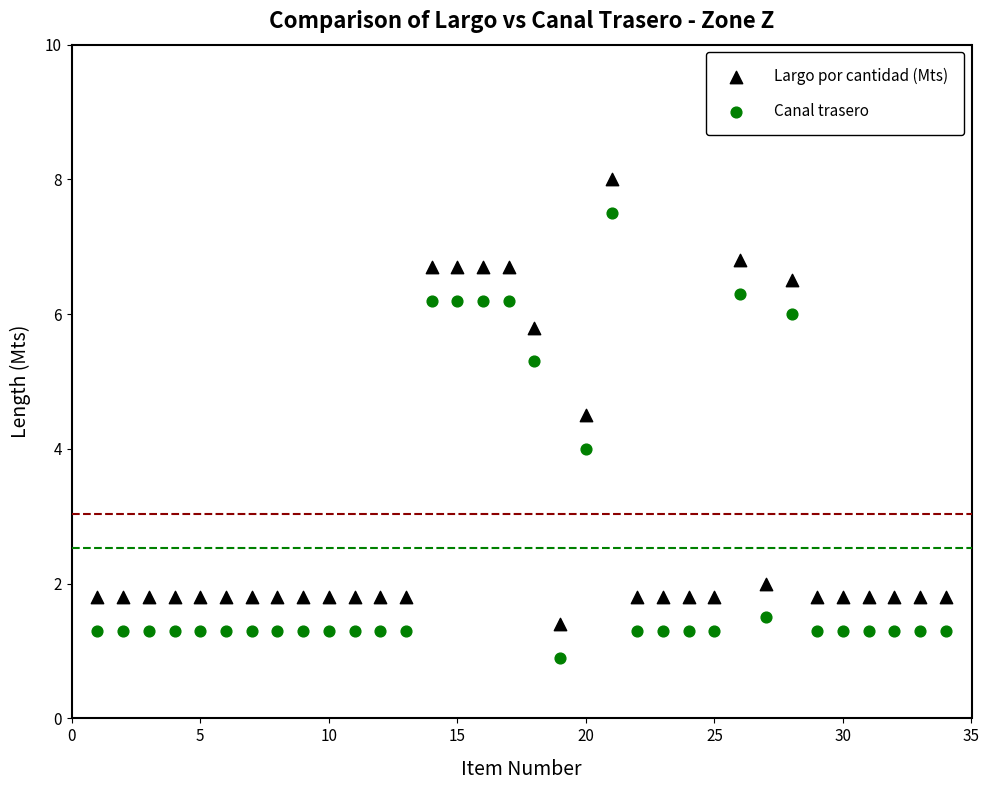

Which series contains the highest Y value?

Largo por cantidad (Mts)